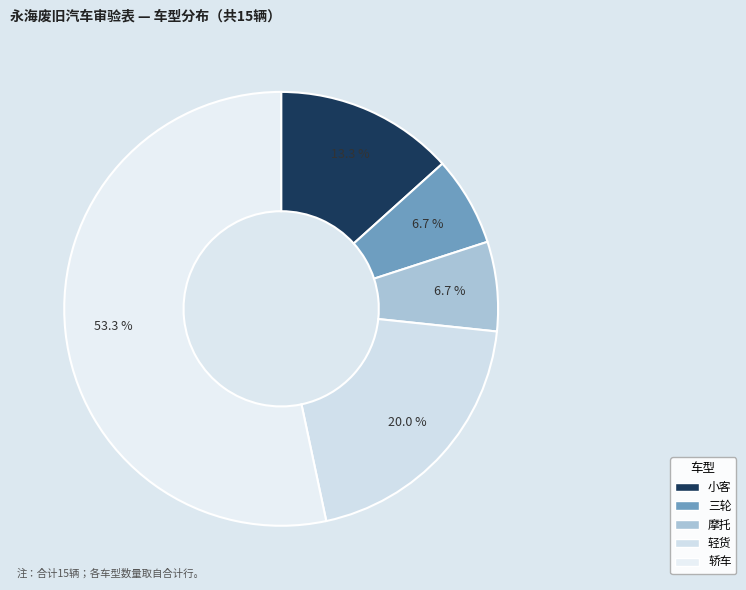

Between 轻货 and 摩托, which is larger?

轻货